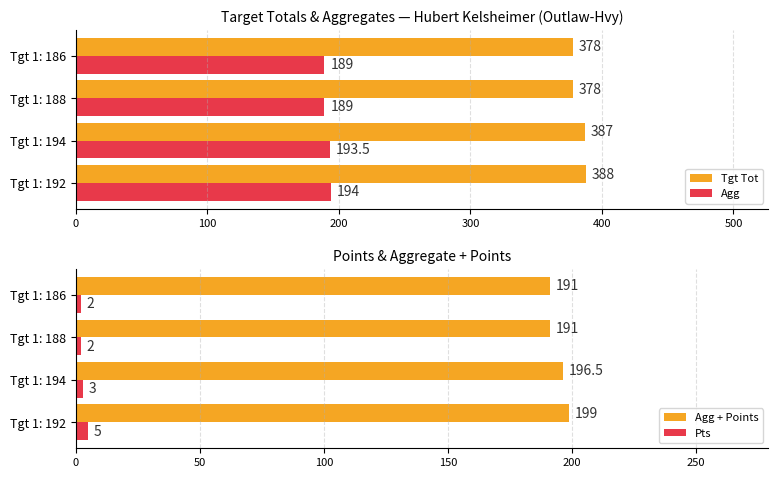

Is it true that Tgt Tot equals 246.0 at Tgt 1: 192?

False